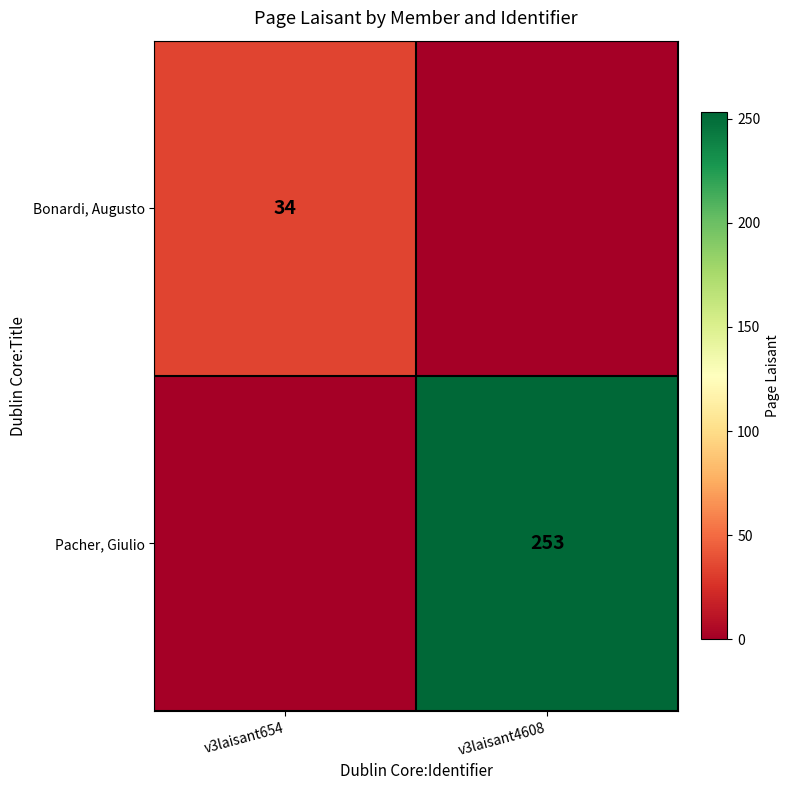

True or false: Pacher, Giulio has a value of 253 at v3laisant4608.

True